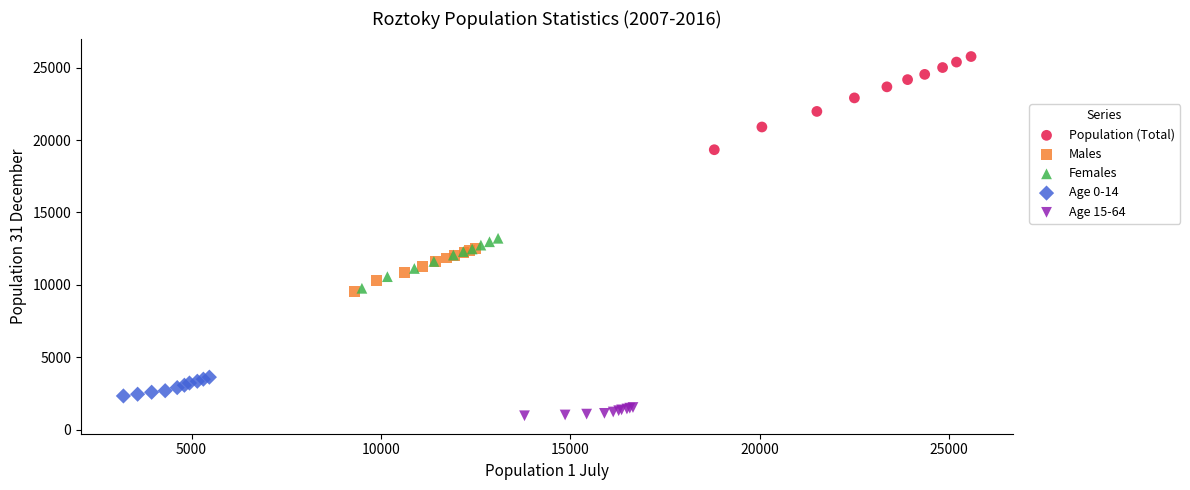

Which series contains the lowest Y value?

Age 15-64